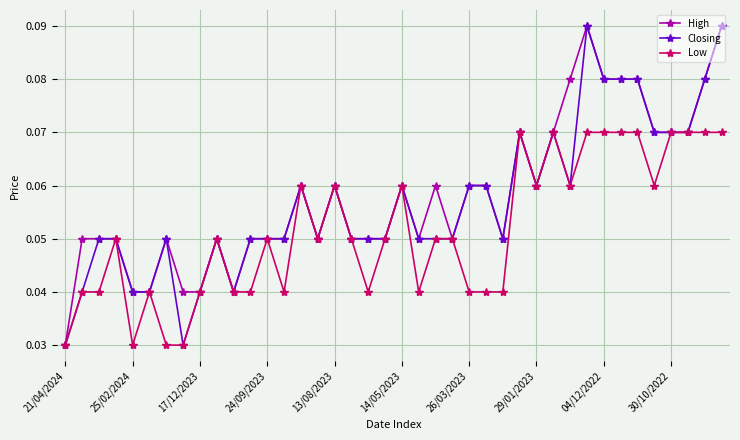

What is the sum of all Low values?

2.1